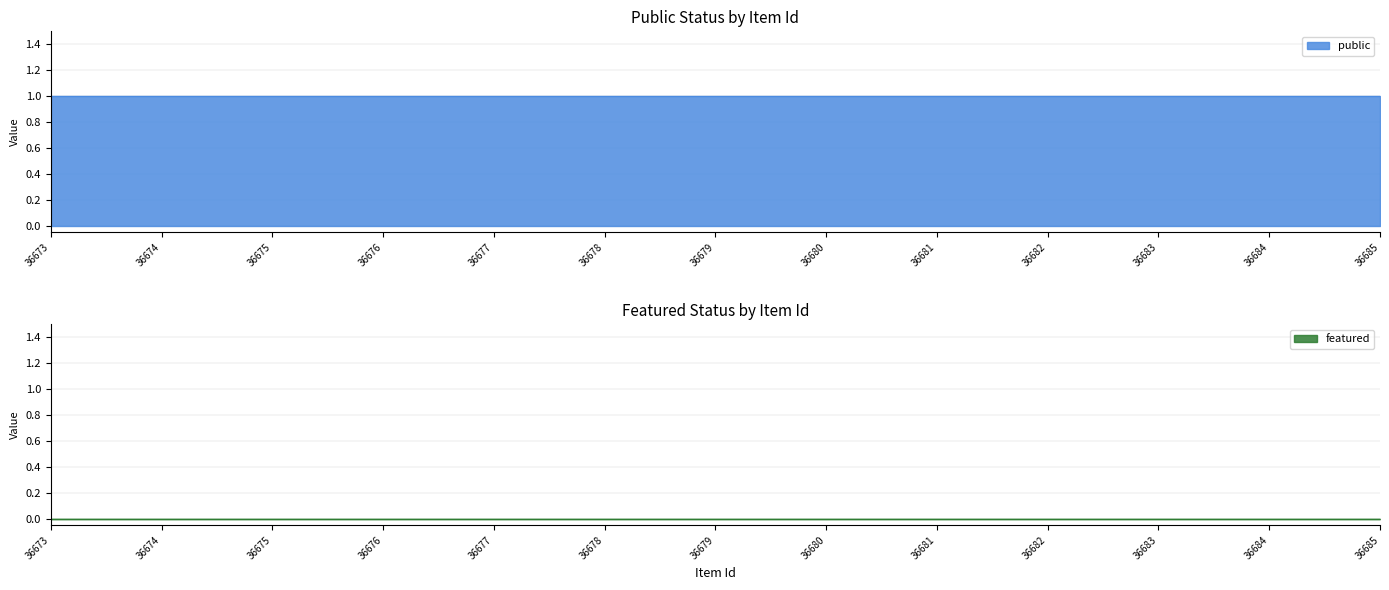

At which category is the sum across all series the highest?

36673